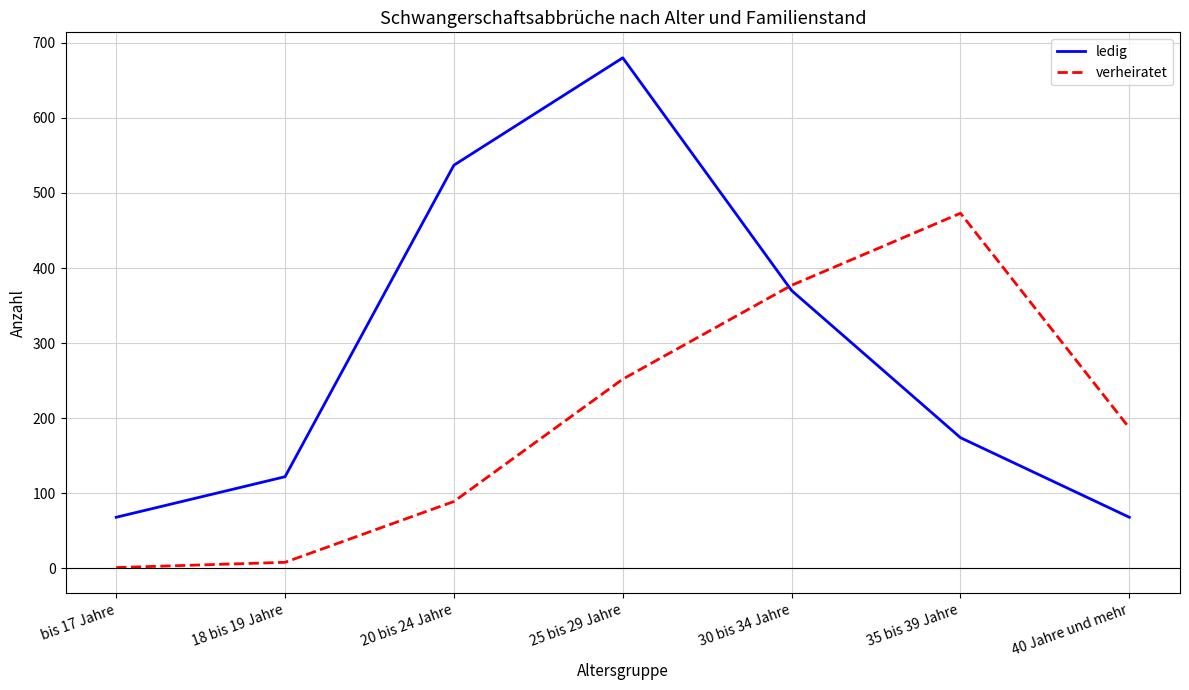

True or false: ledig has a value of 680 at 25 bis 29 Jahre.

True